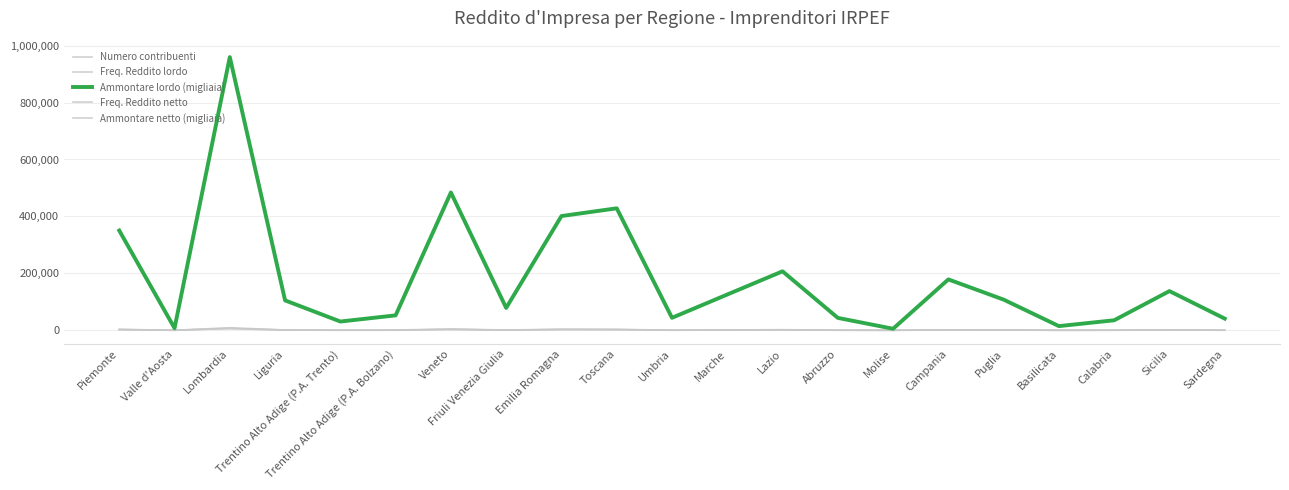

Reading left to right, what are all the values shown in this chart?

Numero contribuenti: 3346	95	9042	1050	429	896	4624	889	3818	3191	442	1204	2113	460	78	1536	1330	172	449	1519	535
Freq. Reddito lordo: 2329	55	6240	716	214	390	3029	536	2615	2314	298	786	1390	268	36	1045	753	85	234	938	294
Ammontare lordo (migliaia): 350325	7460	959636	105072	30752	52472	484007	78636	401283	428495	43862	125634	207152	43567	5394	178758	107714	14690	35194	137670	41015
Freq. Reddito netto: 2329	55	6240	716	214	390	3029	536	2615	2314	298	786	1390	268	36	1045	753	85	234	938	294
Ammontare netto (migliaia): 350319	7460	959615	105071	30752	52468	483995	78606	401271	428491	43860	125634	207138	43567	5394	178758	107713	14690	35194	137670	41015